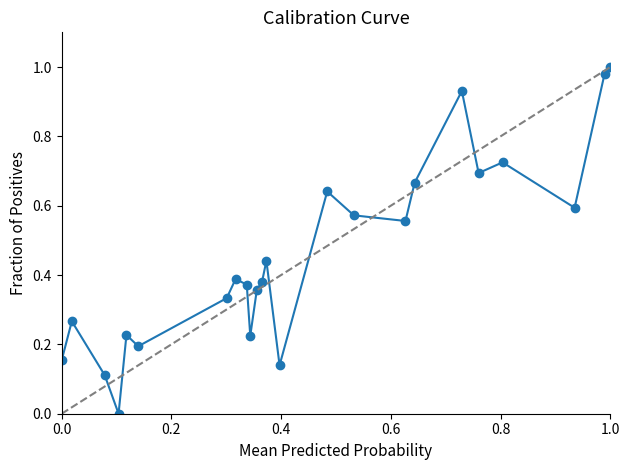

True or false: there are more than 0 points higher than both neighbors.

True